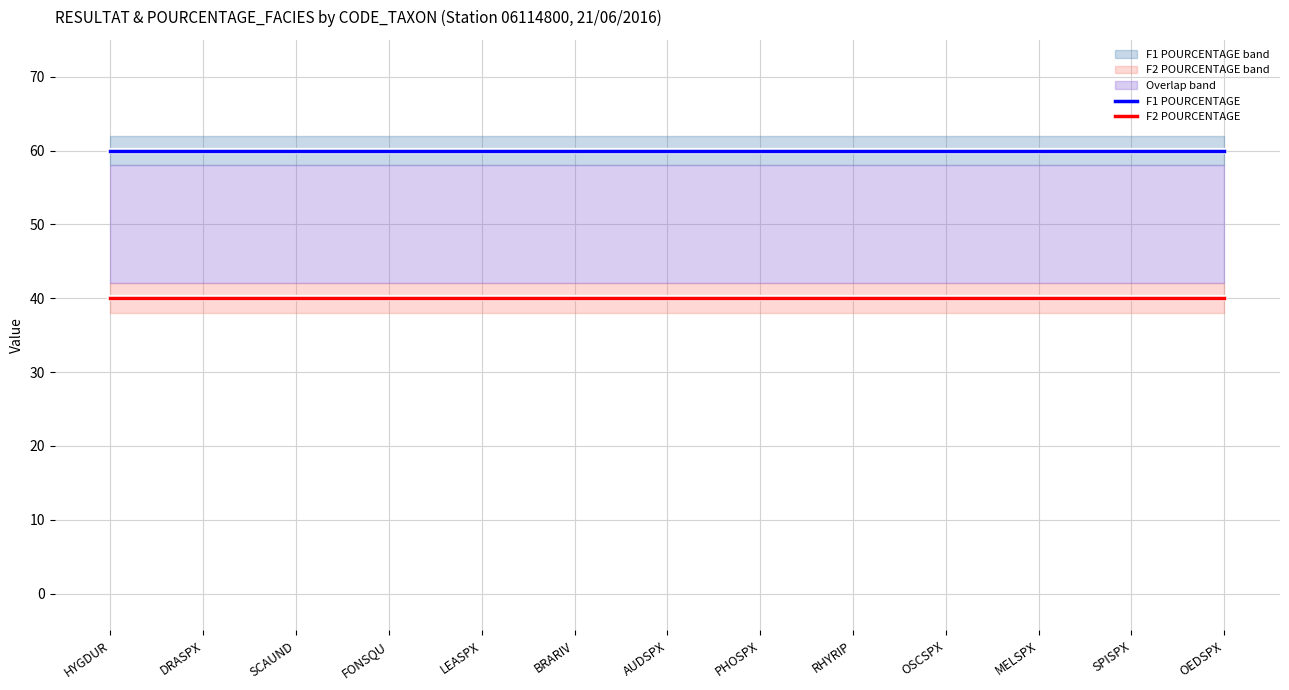

What is the label of the 12th point from the left?

SPISPX